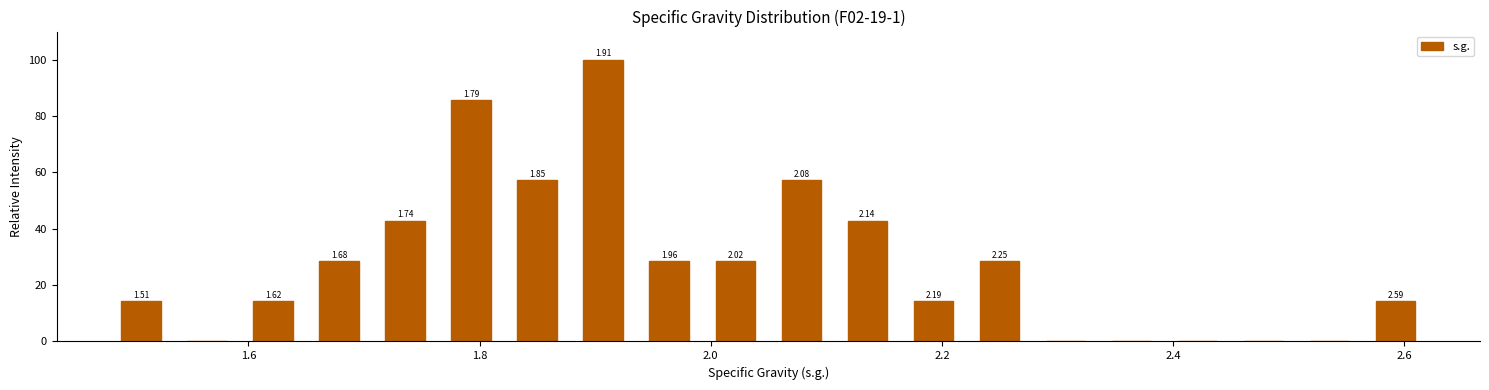

Around what value on the x-axis is the tallest bar? Give the approximate position of its centre, as read against the axis.

1.90